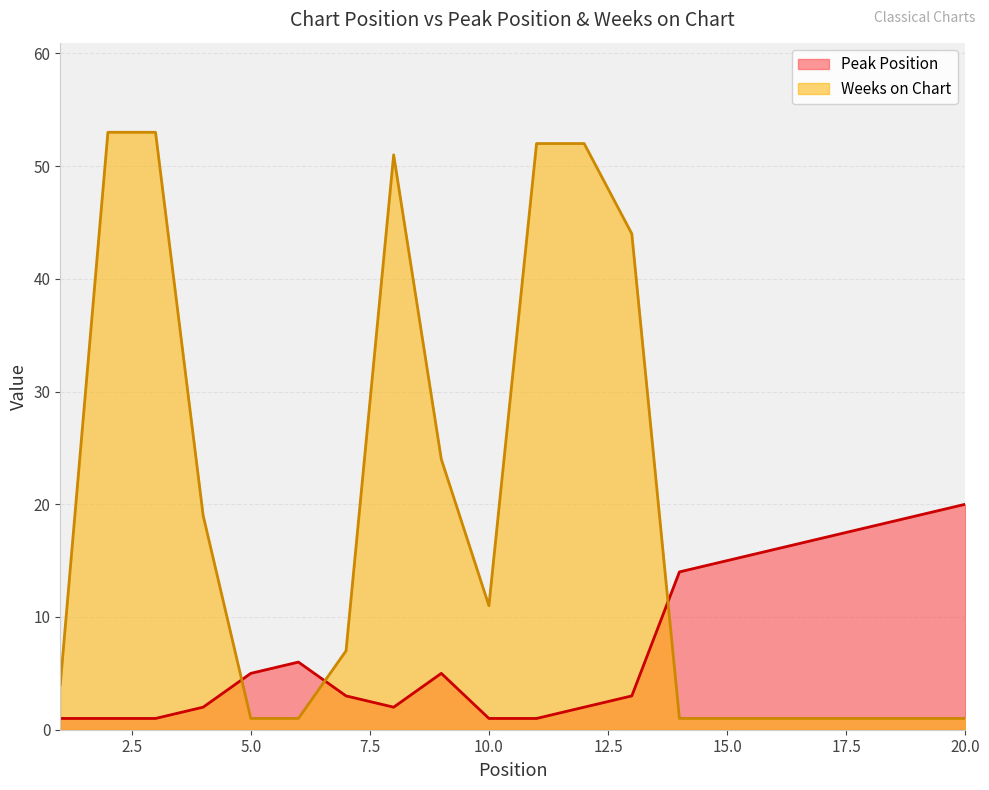

Where is the first local maximum for Weeks on Chart?

8